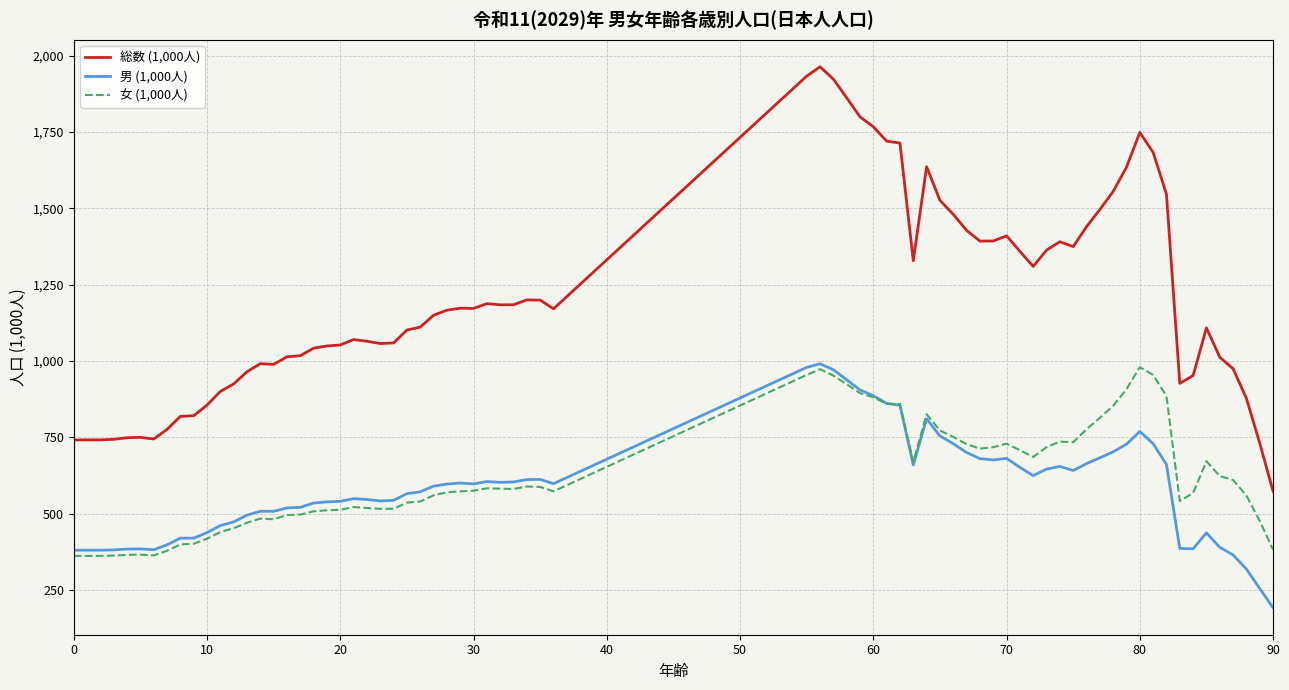

Is this an area chart (filled region under the line)?

No